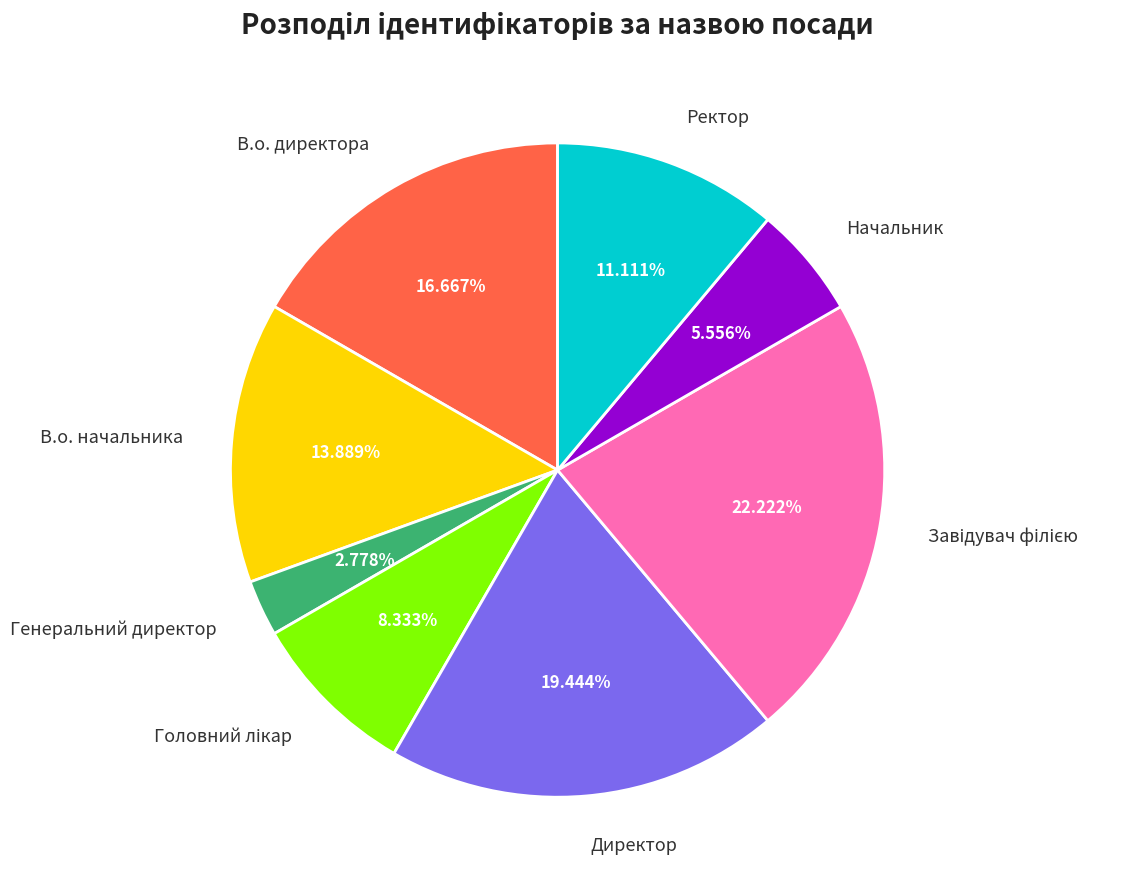

Does any single category account for the majority?

No